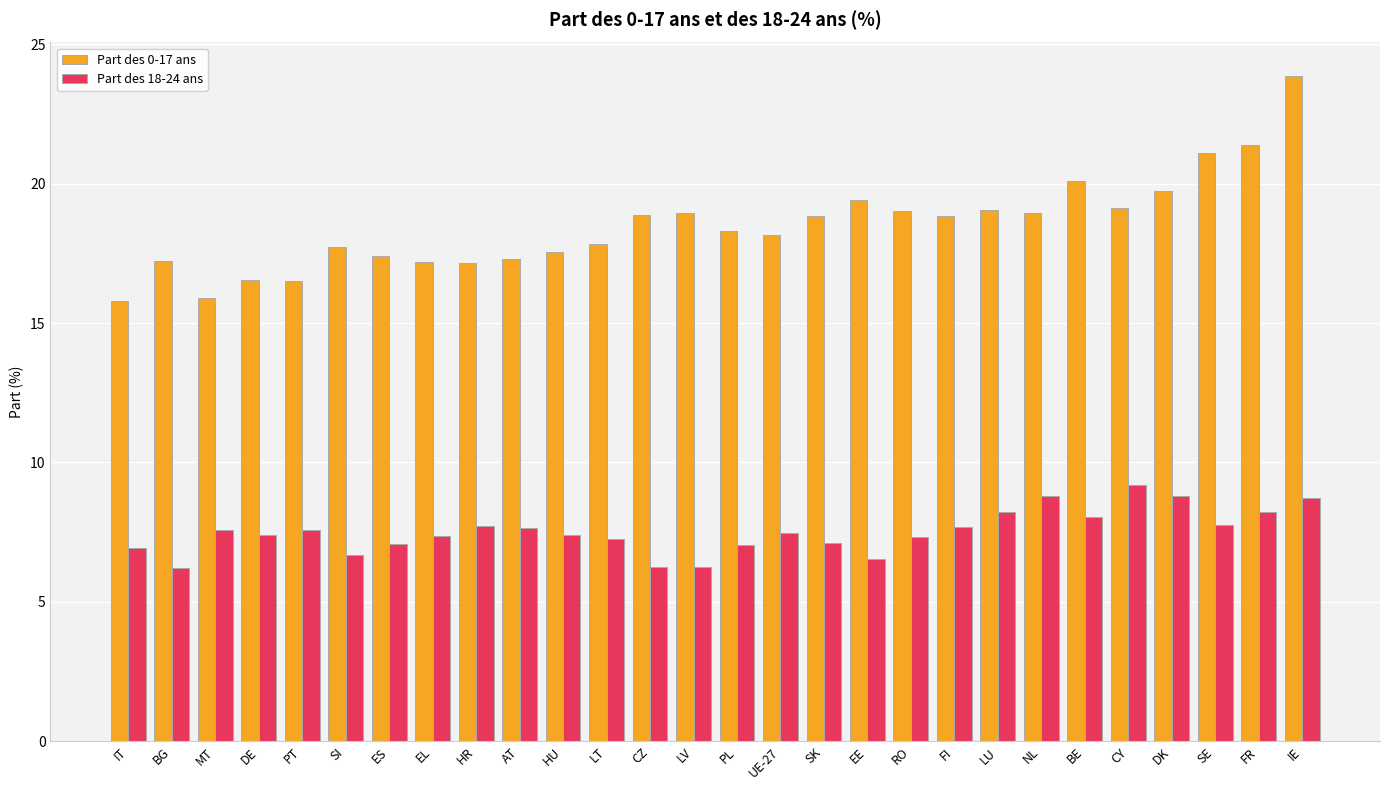

What is the label of the 7th bar from the right?

NL